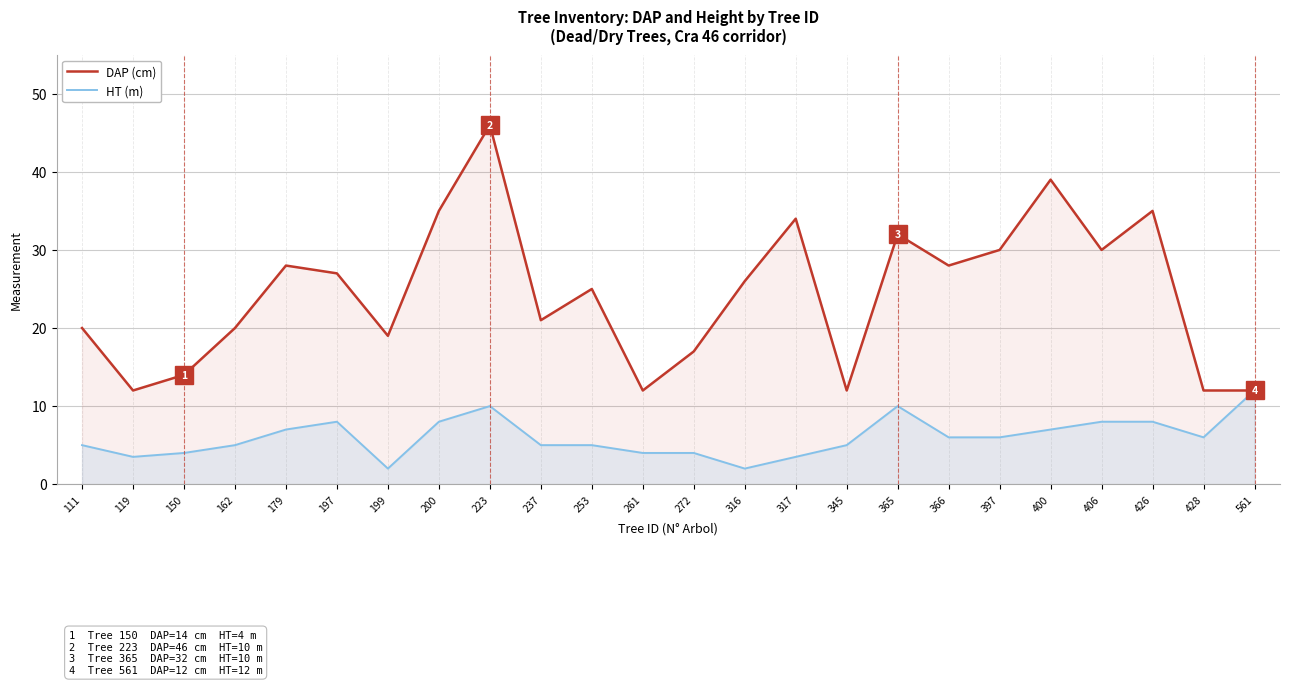

True or false: HT (m) and DAP (cm) intersect in this chart.

False